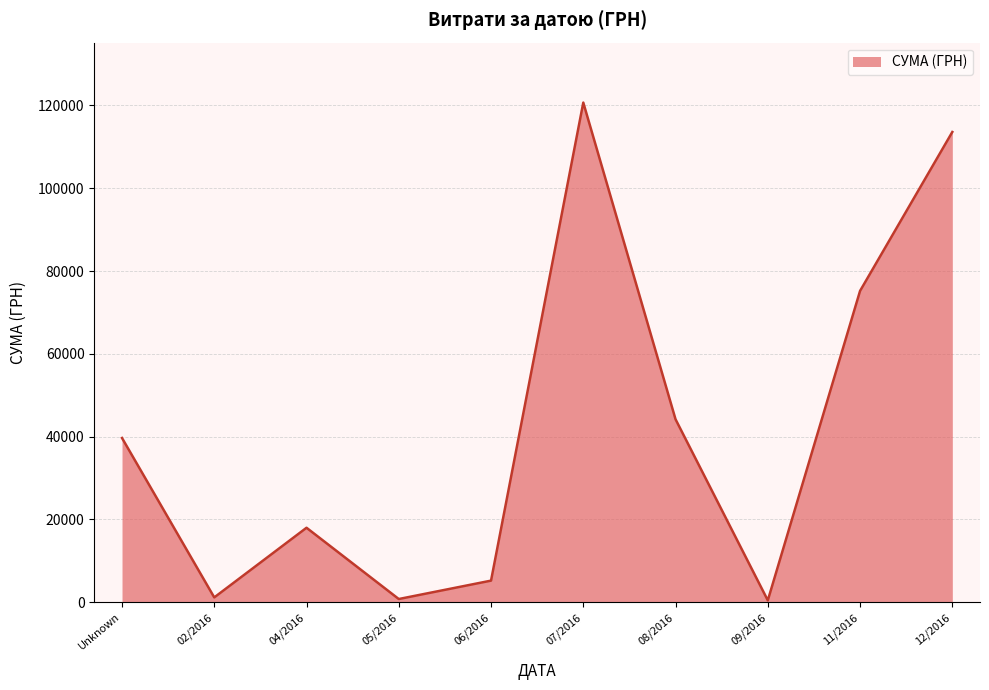

What is the change in value from 04/2016 to 06/2016?

-12770.0